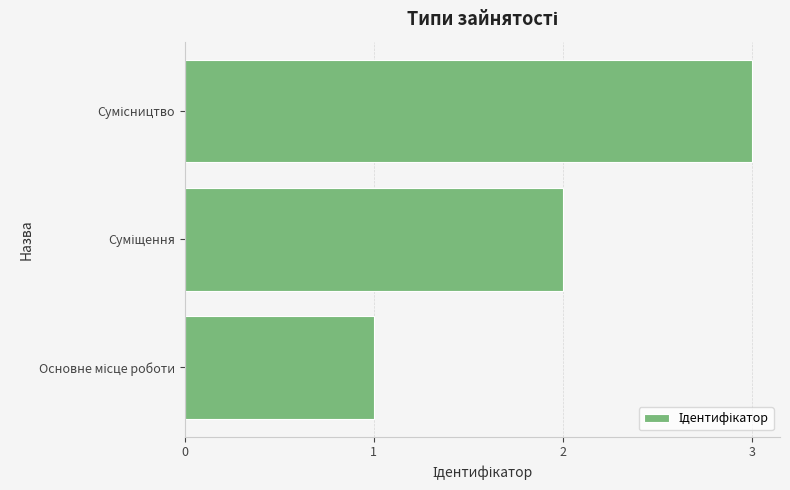

What is the greatest value displayed?

3